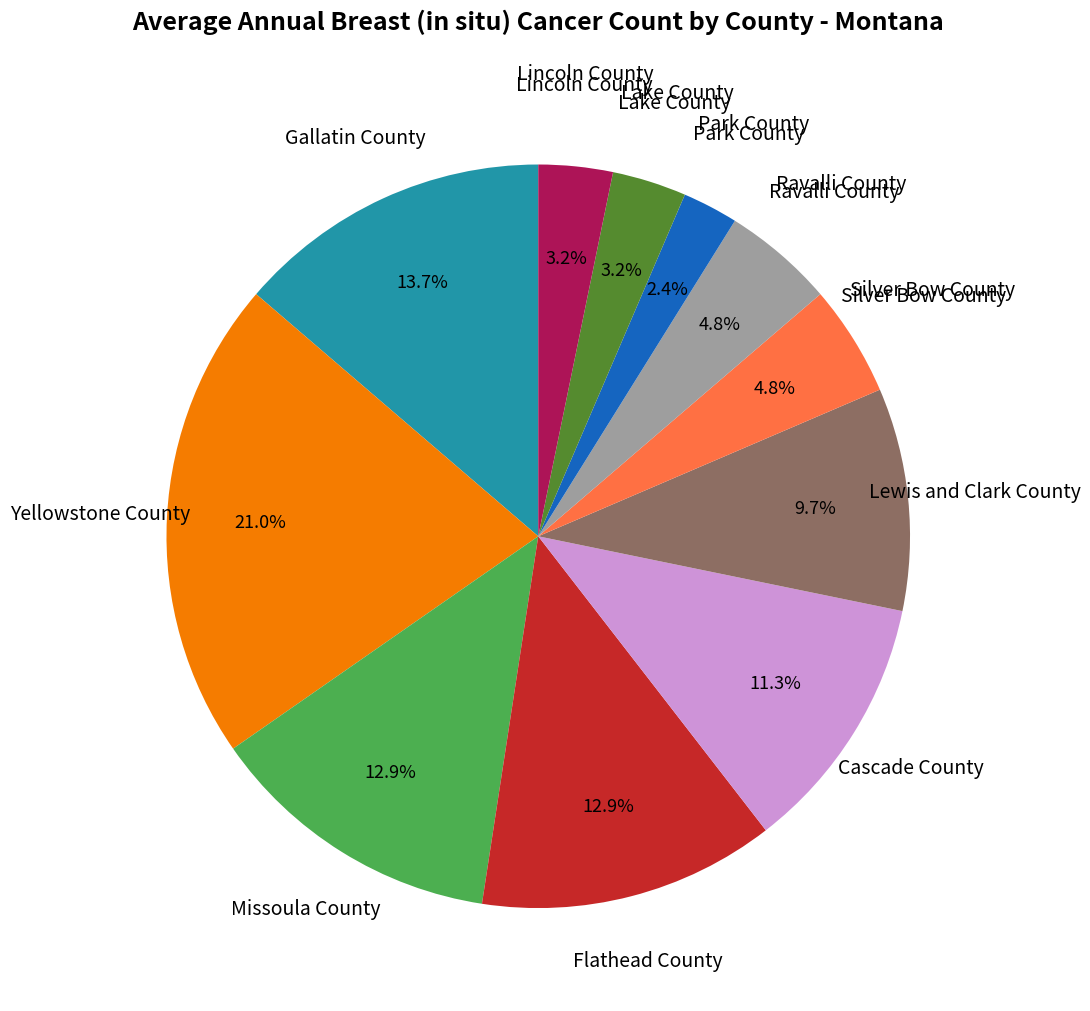

Does any single category account for the majority?

No